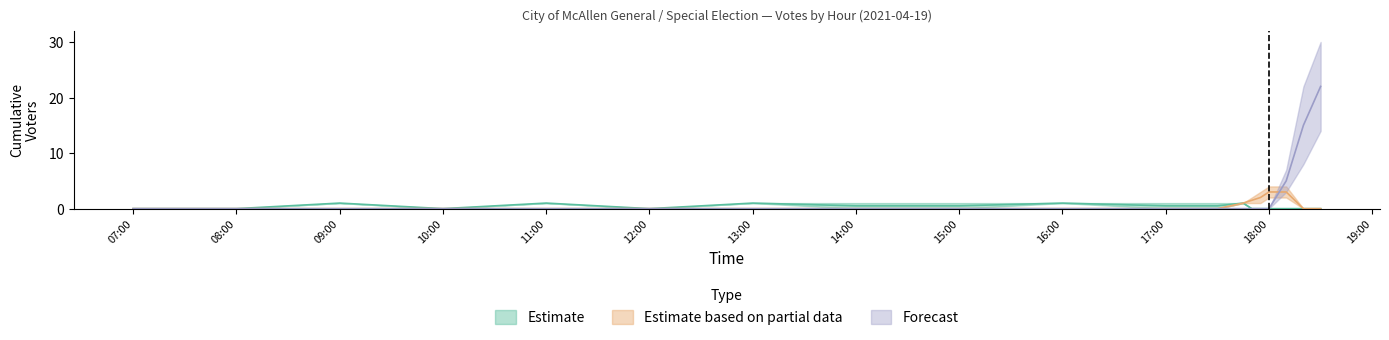

At 2021-04-19 12:00, list the series in order from smallest to largest.

Estimate_low, Estimate_high, Partial_low, Partial_high, Forecast_low, Forecast_high